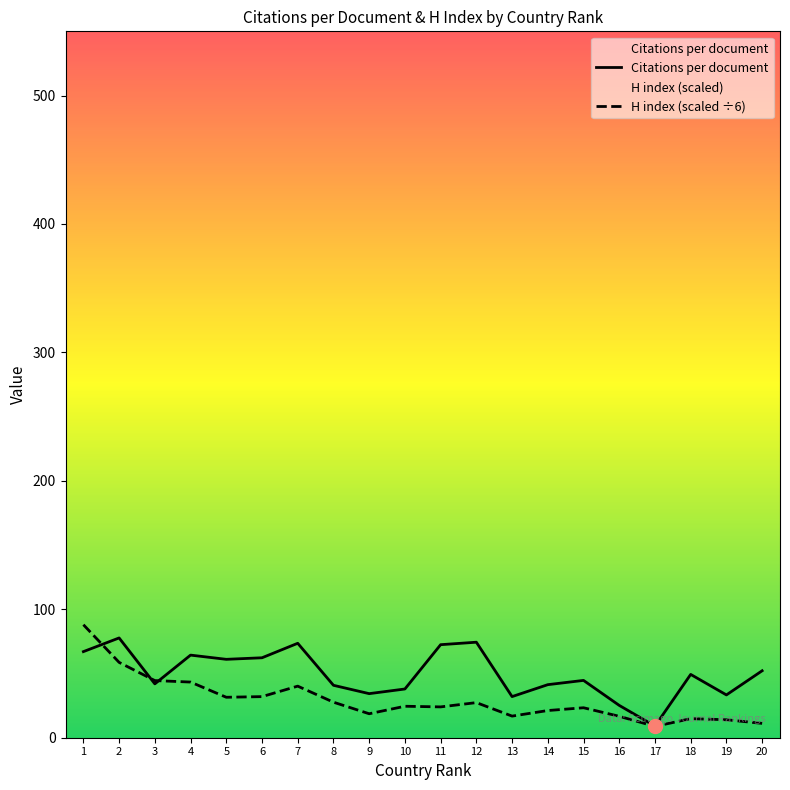

How many lines are shown in the chart?

2